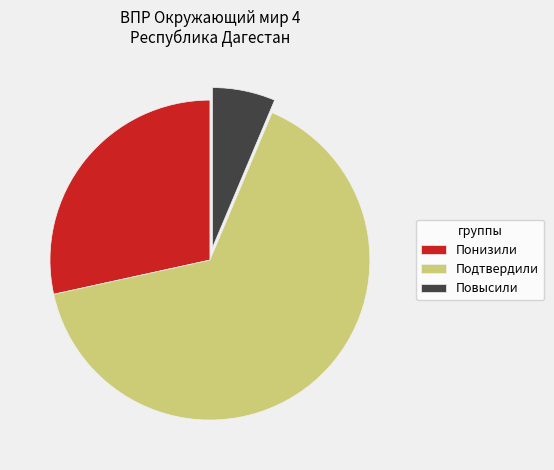

Is the sum of Повысили and Понизили greater than half?

No